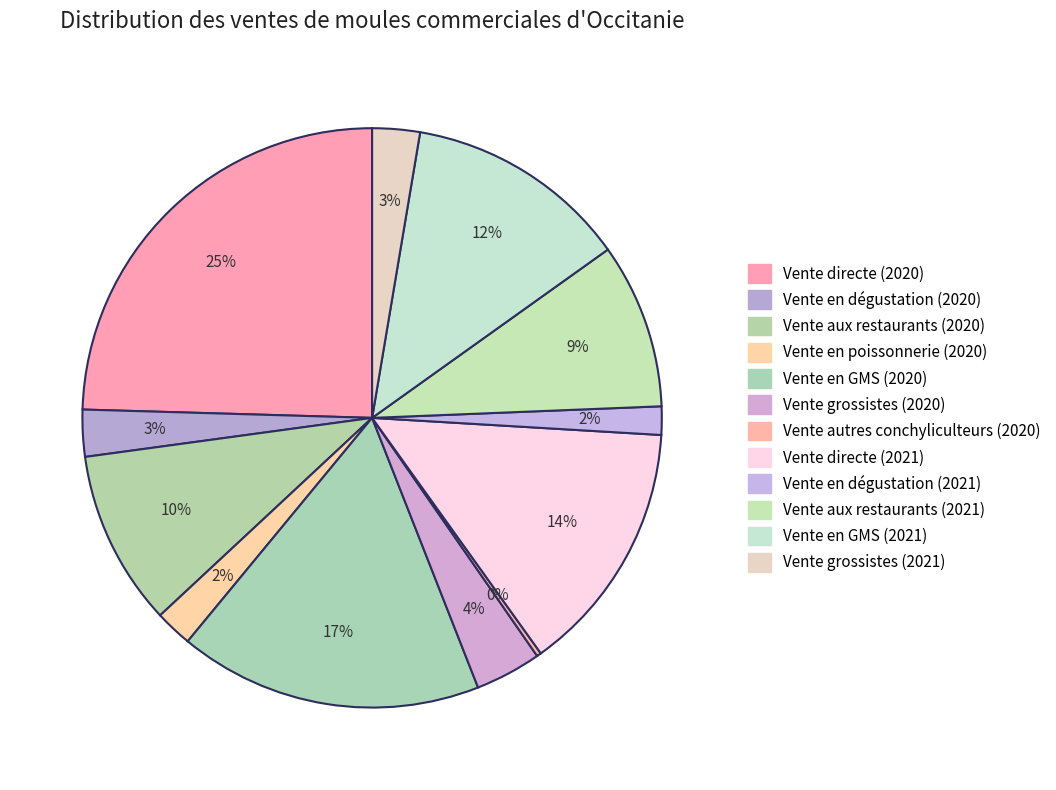

The Vente directe (2020) slice represents 18% of the pie. True or false?

False